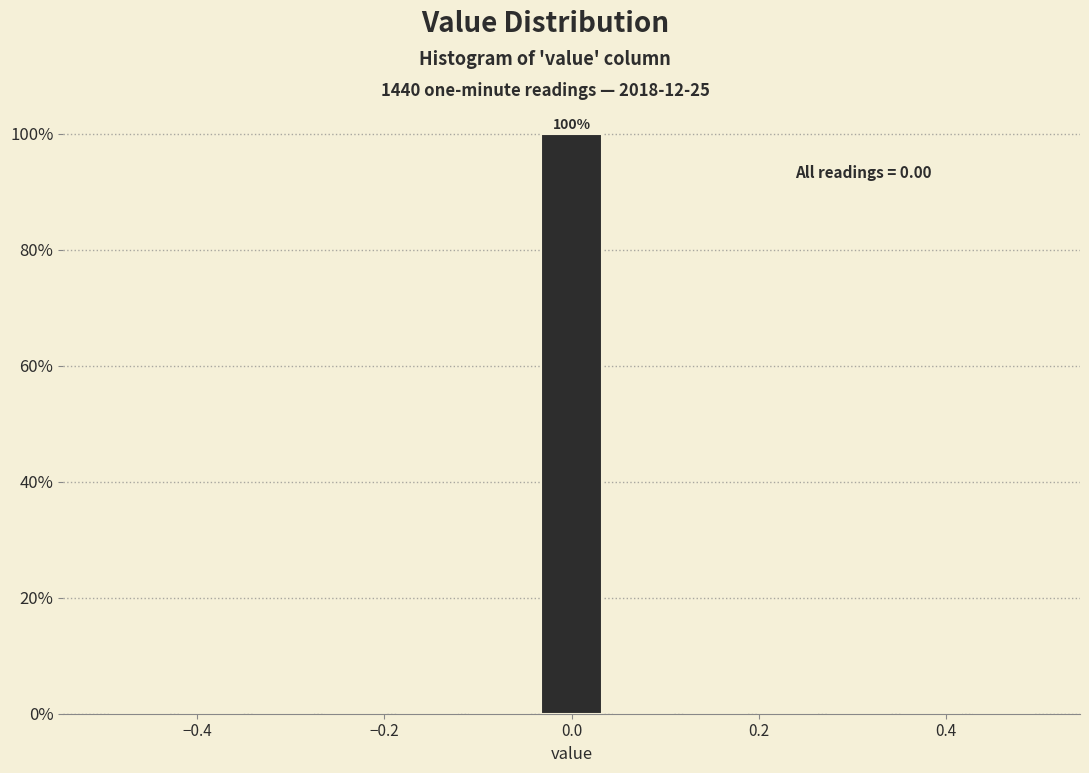

Read against the x-axis, roughly where is the centre of the tallest bar?

0.00